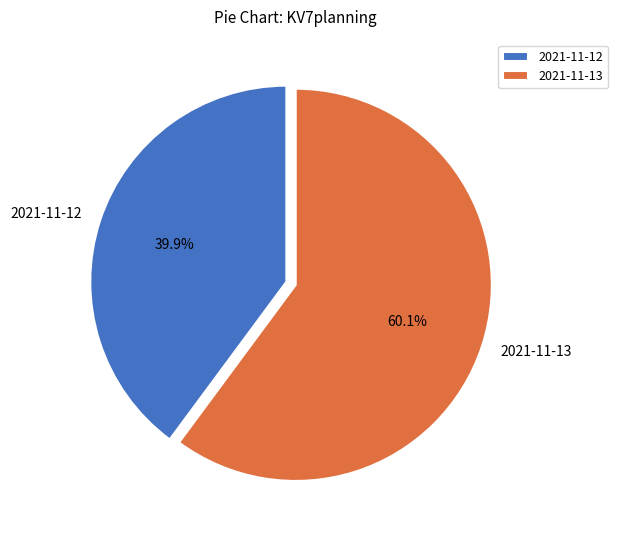

Rank the categories by value from highest to lowest.

2021-11-13, 2021-11-12